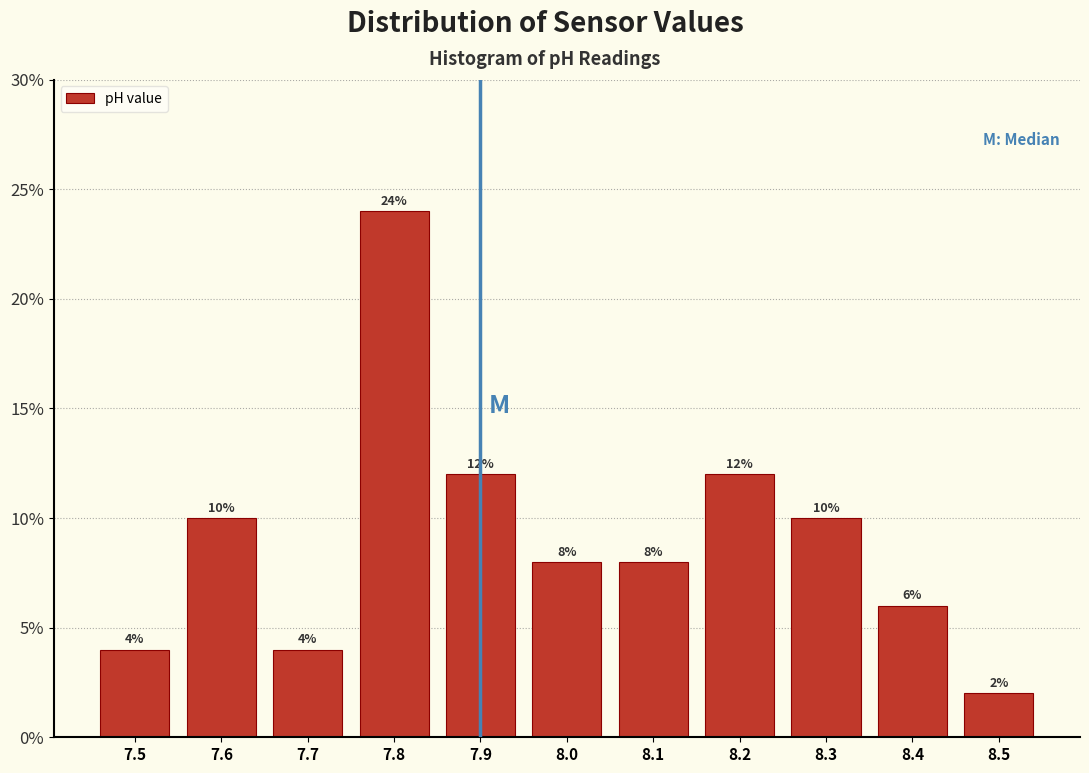

Reading left to right, transcribe this chart: for each bar, give the range it covers on the x-axis and its height.

7.45 to 7.55: 4
7.55 to 7.65: 10
7.65 to 7.75: 4
7.75 to 7.85: 24
7.85 to 7.95: 12
7.95 to 8.05: 8
8.05 to 8.15: 8
8.15 to 8.25: 12
8.25 to 8.35: 10
8.35 to 8.45: 6
8.45 to 8.55: 2